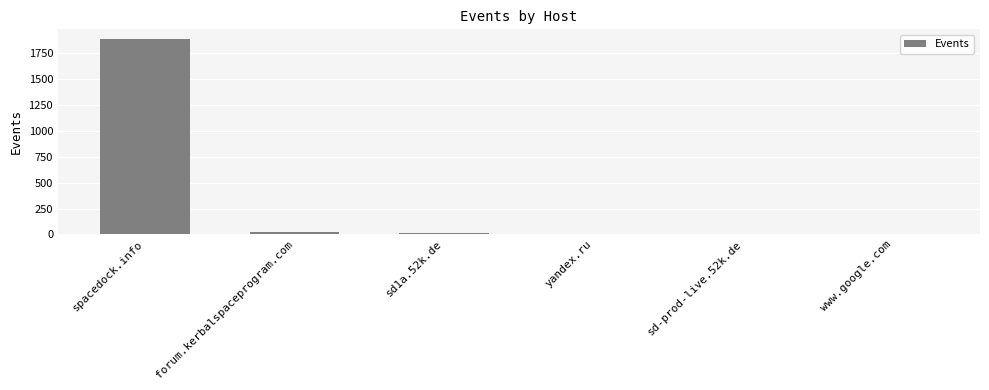

At which category does the chart reach its peak across all series?

spacedock.info